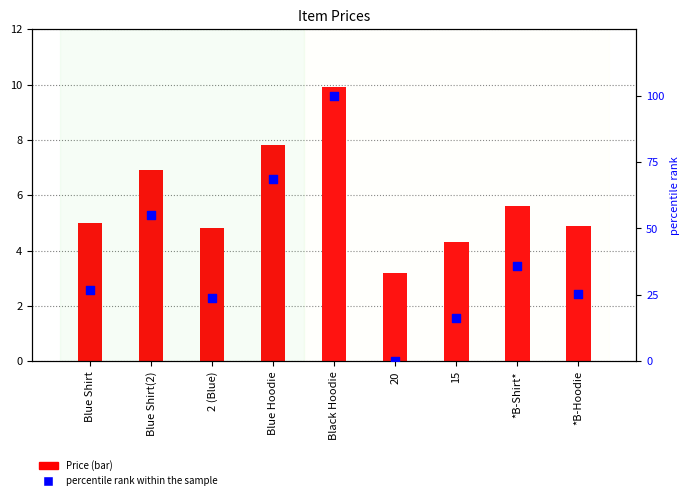

At which category is the sum across all series the highest?

Black Hoodie